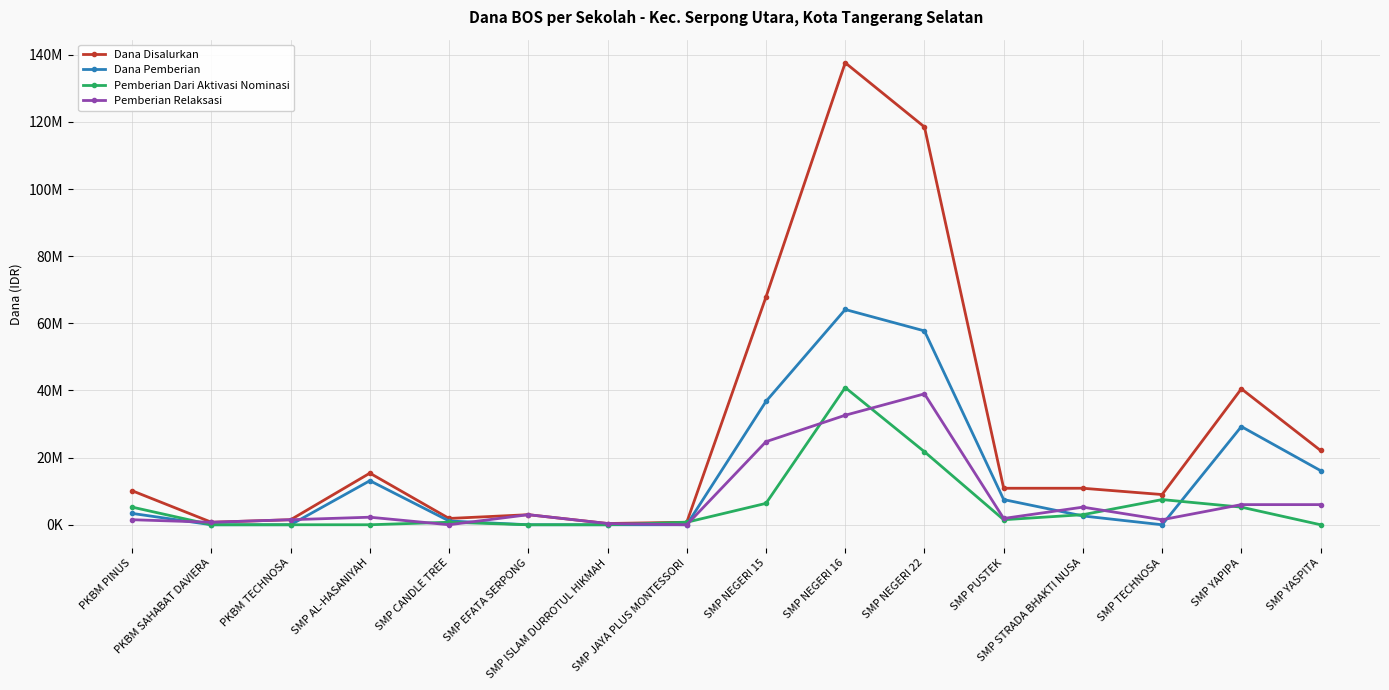

At which label does Dana Pemberian reach its minimum?

PKBM SAHABAT DAVIERA